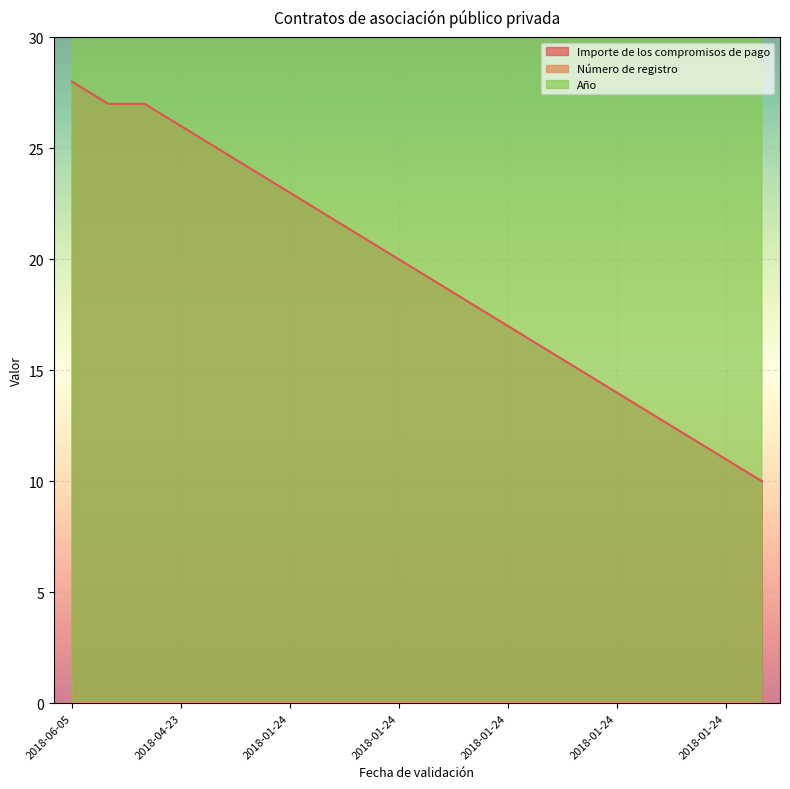

The Año series shows 2017 at 2018-01-24. True or false?

True